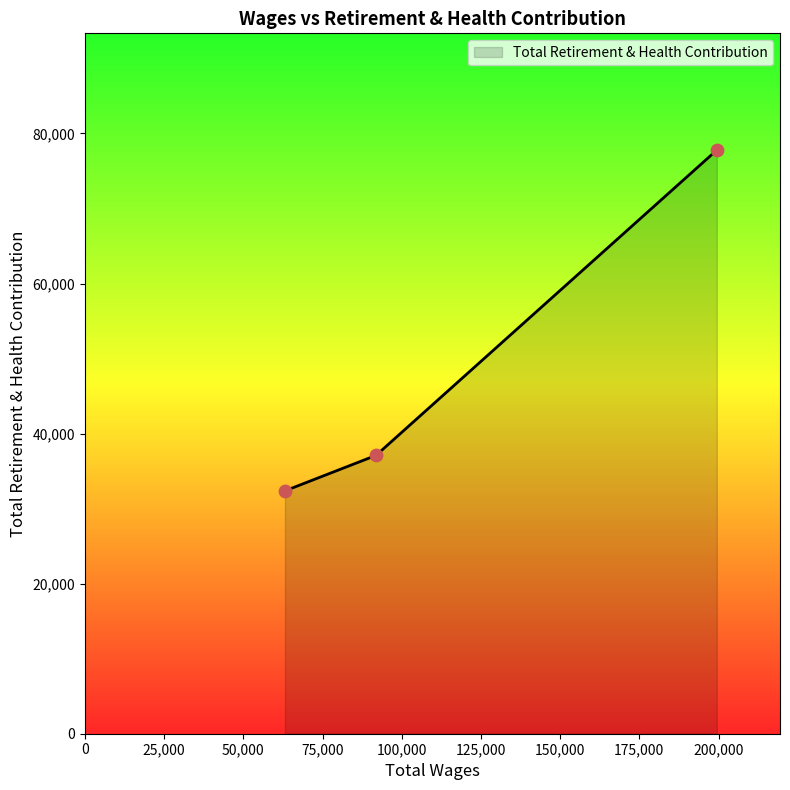

What is the smallest value displayed?

32368